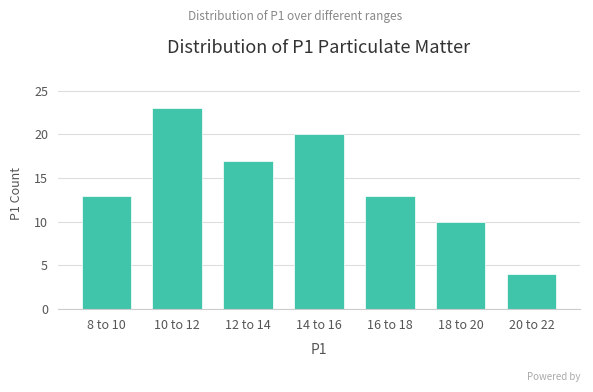

Reading left to right, list all the values displayed in this chart.

13	23	17	20	13	10	4